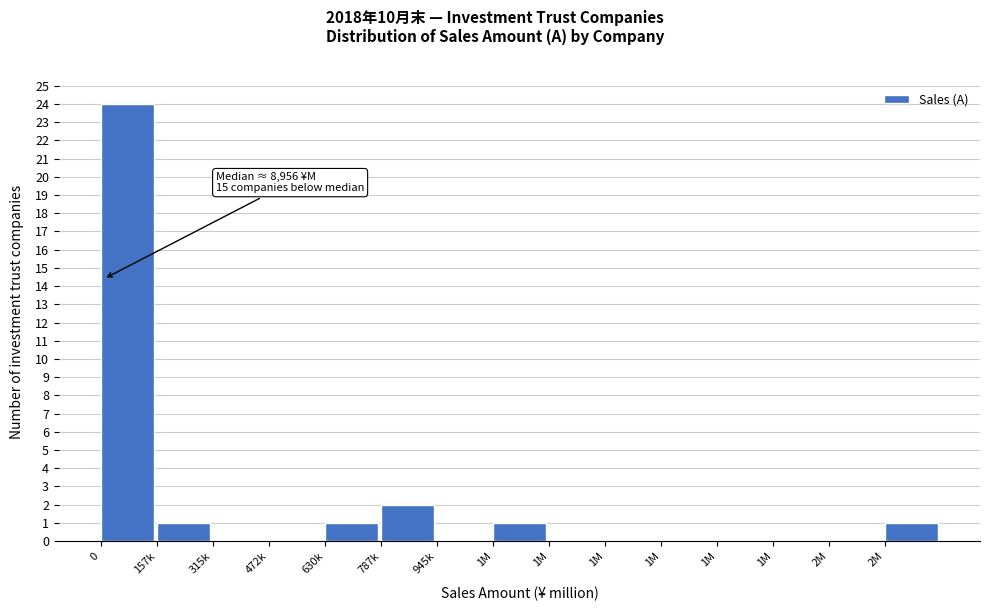

How many data points does each series have?

15